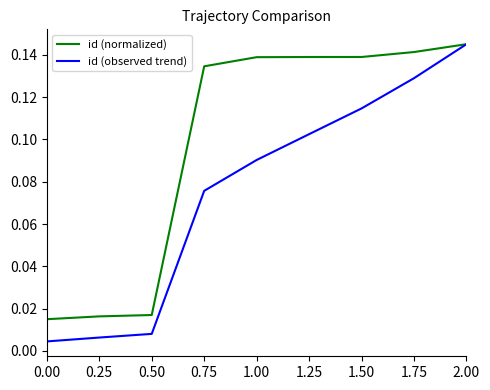

What position from the right is 0.00?

9